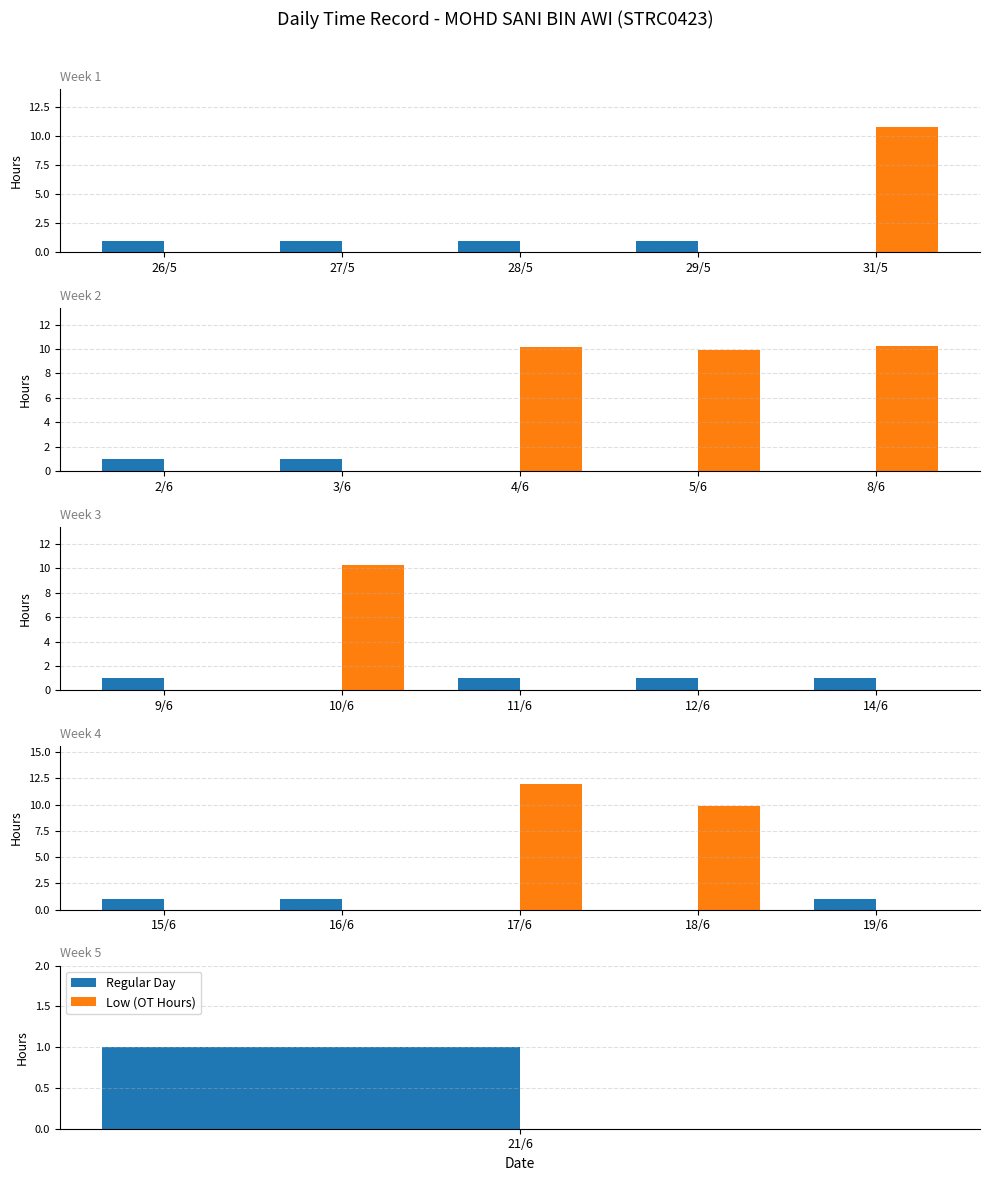

List the series in order of their peak value, lowest first.

Regular Day, Low (OT Hours)